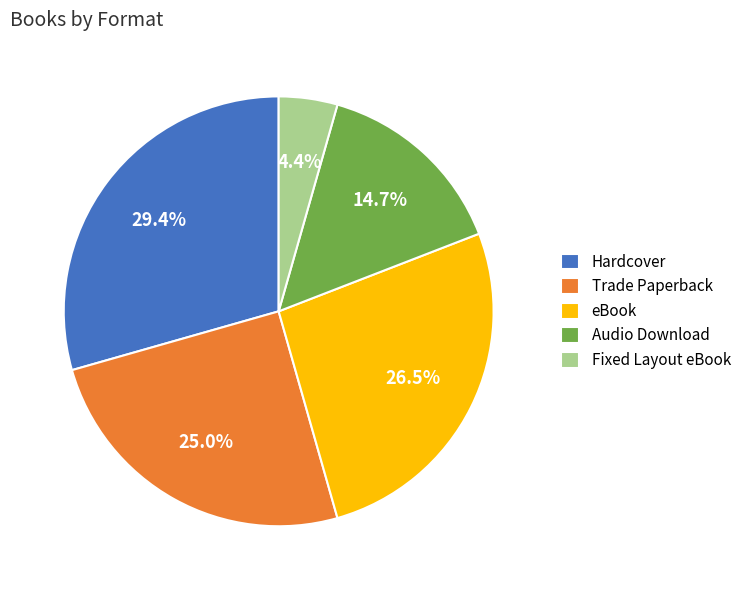

To the nearest percent, what is the difference between the Audio Download and Fixed Layout eBook slice percentages?

10%